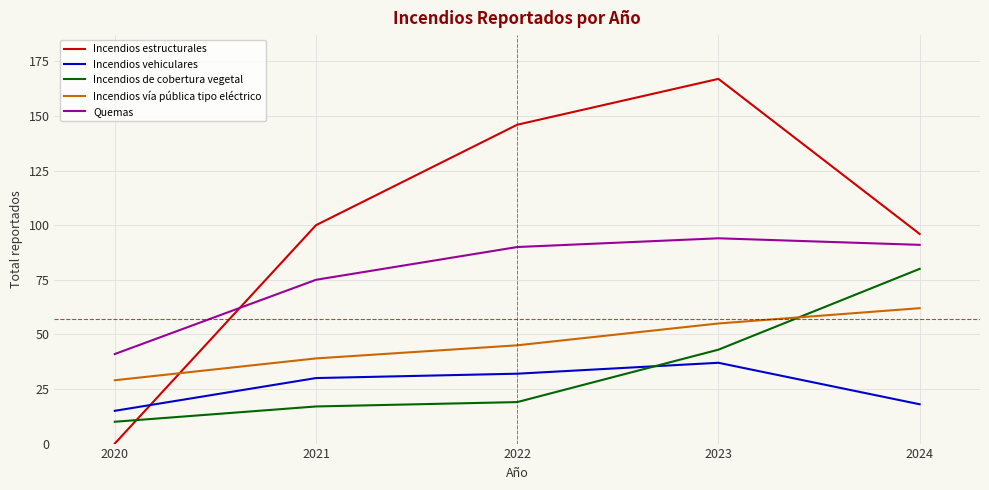

Reading left to right, list all the values displayed in this chart.

Incendios estructurales: 0	100	146	167	96
Incendios vehiculares: 15	30	32	37	18
Incendios de cobertura vegetal: 10	17	19	43	80
Incendios vía pública tipo eléctrico: 29	39	45	55	62
Quemas: 41	75	90	94	91